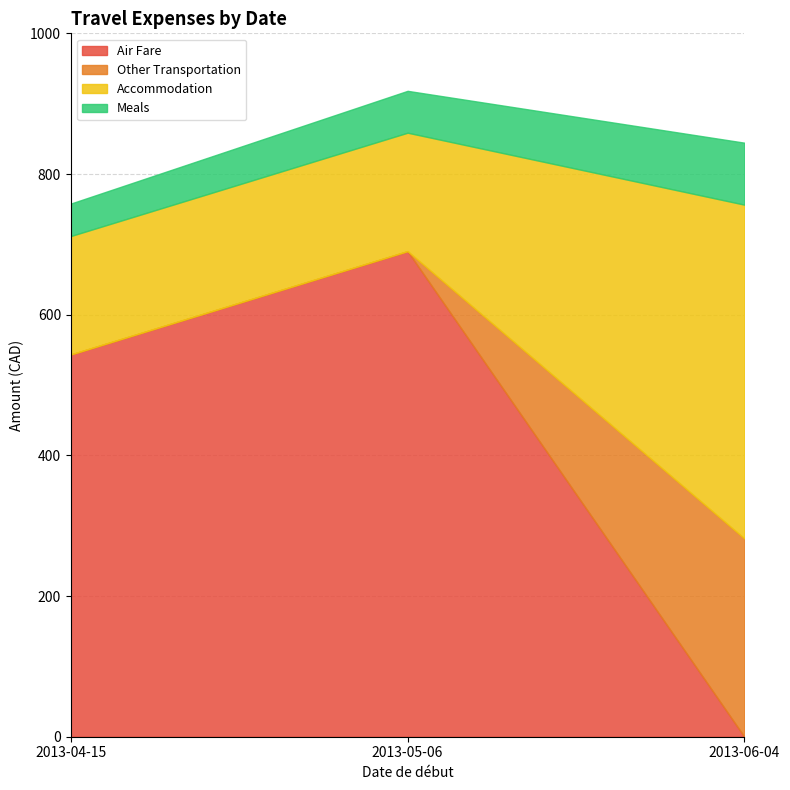

Which series changed the most between 2013-04-15 and 2013-05-06?

Air Fare